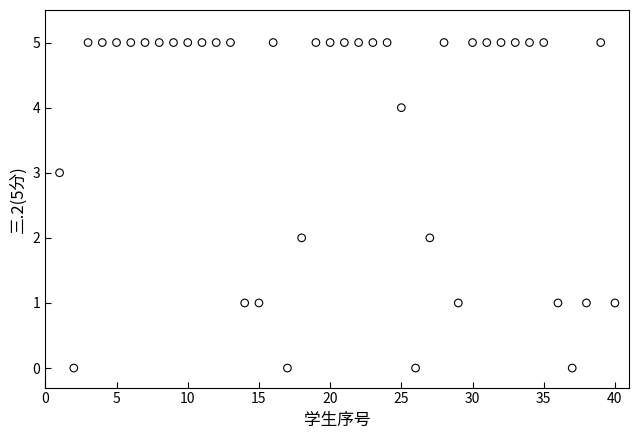

What is the range of X values (max minus min)?

39